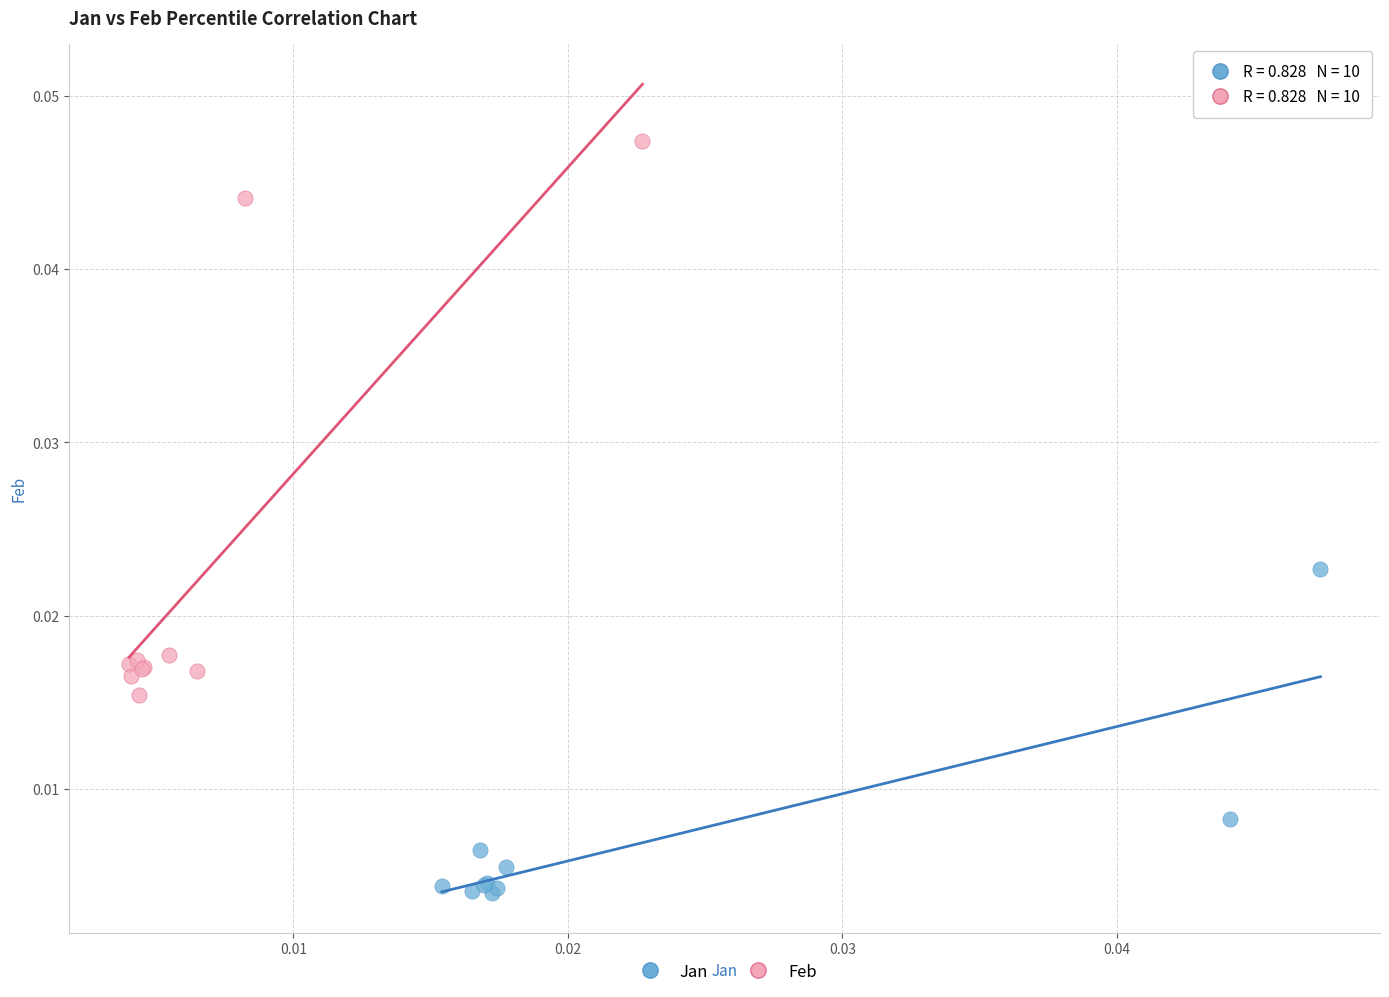

Which series has the widest spread of Y values?

Feb